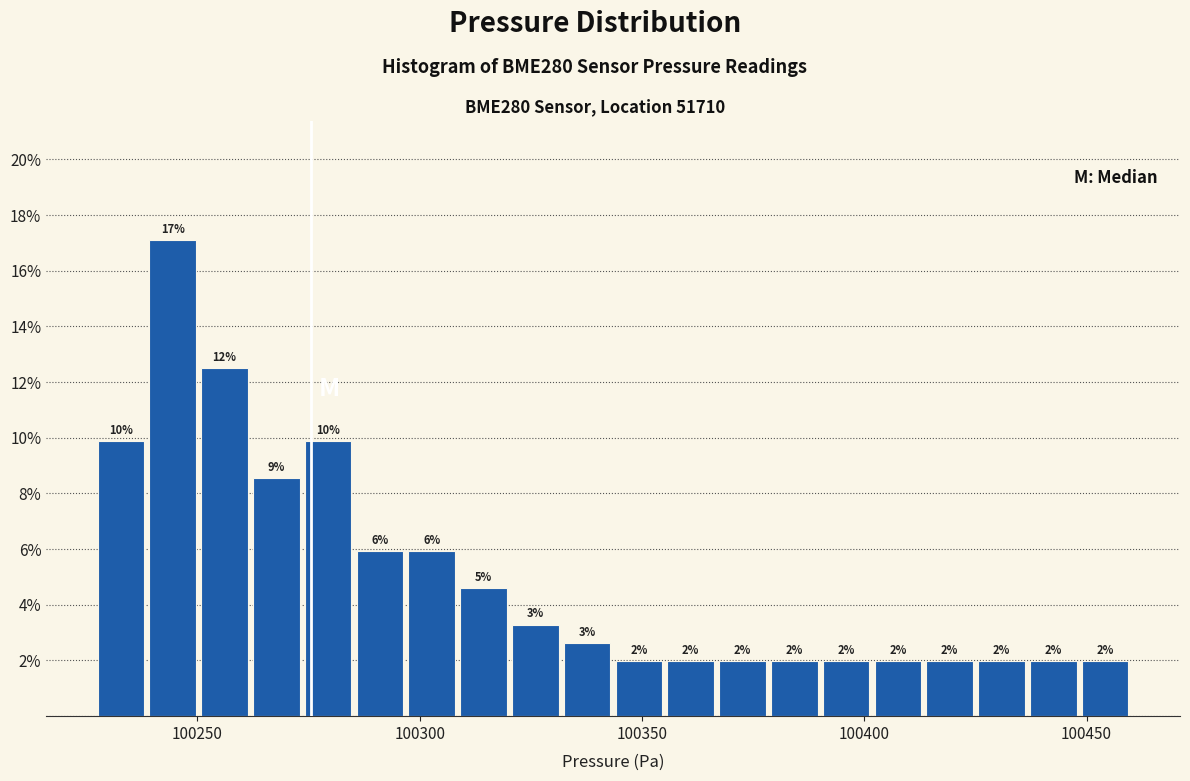

Around what value on the x-axis is the tallest bar? Give the approximate position of its centre, as read against the axis.

100245